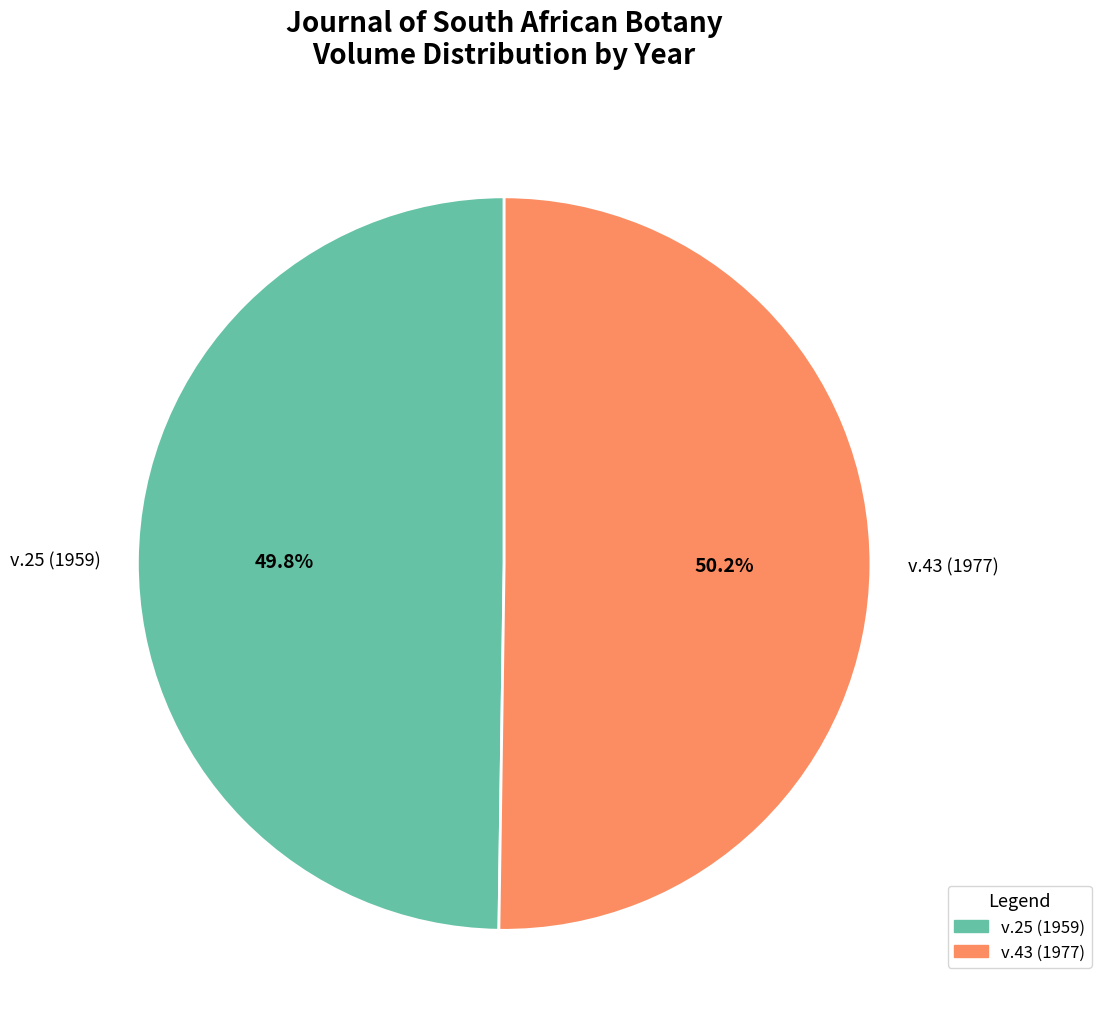

Approximately how many times larger is the value at v.43 (1977) compared to v.25 (1959)?

1.0